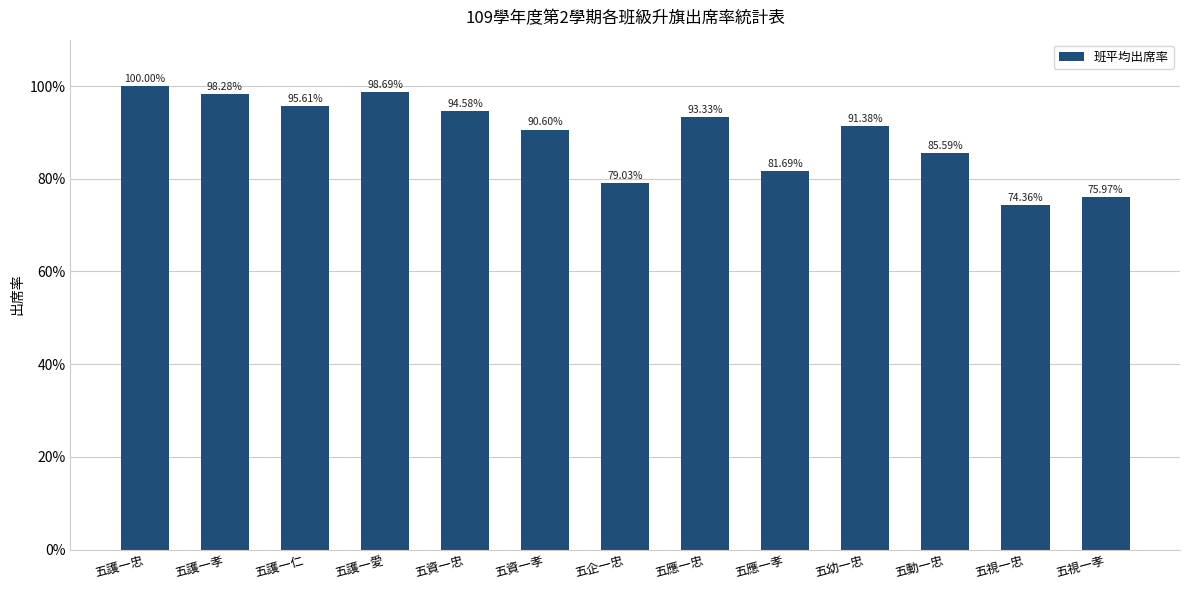

Does the chart contain any negative values?

No